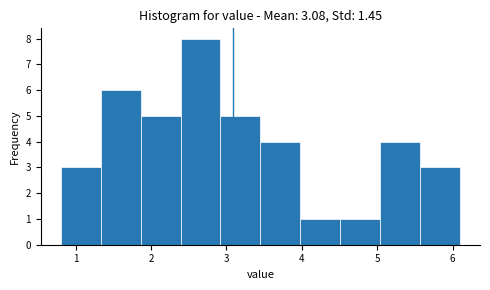

Reading left to right, transcribe this chart: for each bar, give the range it covers on the x-axis and its height. Neither the bar edges nor the heights are printed on the chart, so give them approximately, as read against the axes.

0.80 to 1.33: 3
1.33 to 1.86: 6
1.86 to 2.39: 5
2.39 to 2.92: 8
2.92 to 3.45: 5
3.45 to 3.98: 4
3.98 to 4.51: 1
4.51 to 5.04: 1
5.04 to 5.57: 4
5.57 to 6.10: 3